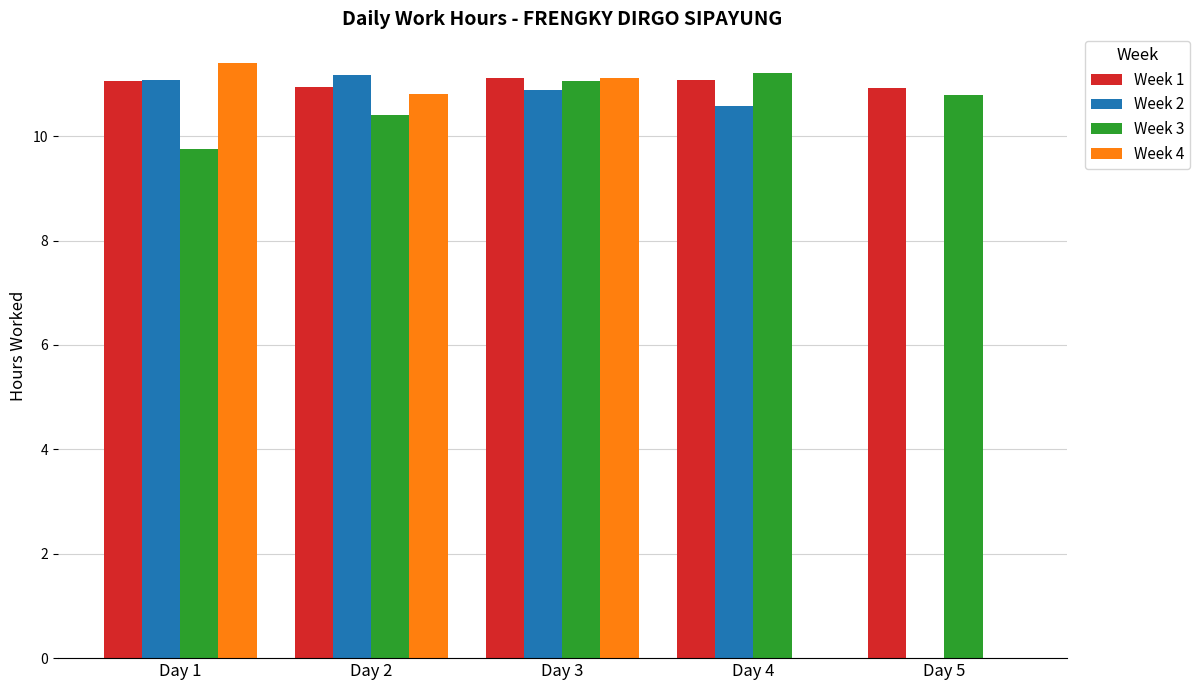

What value does the Week 2 series have at Day 3?

10.9